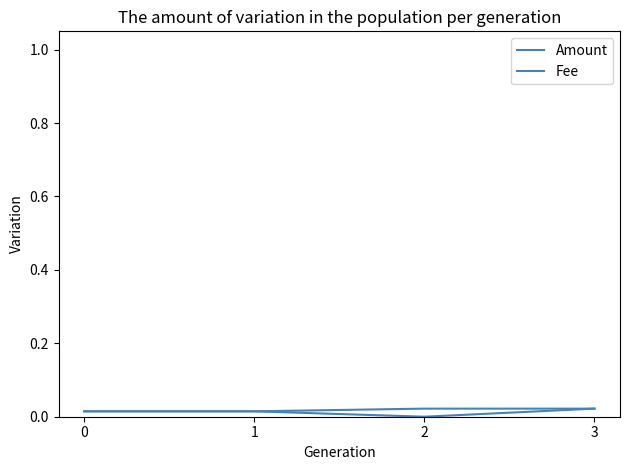

Rank the series by their maximum value, from highest to lowest.

Amount, Fee